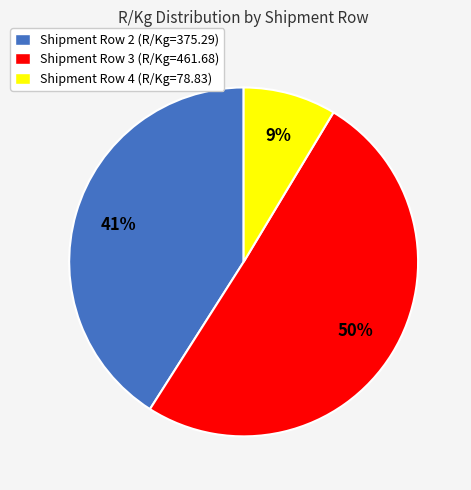

What is the ratio of the value at Shipment Row 3 (R/Kg=461.68) to the value at Shipment Row 2 (R/Kg=375.29)?

1.2